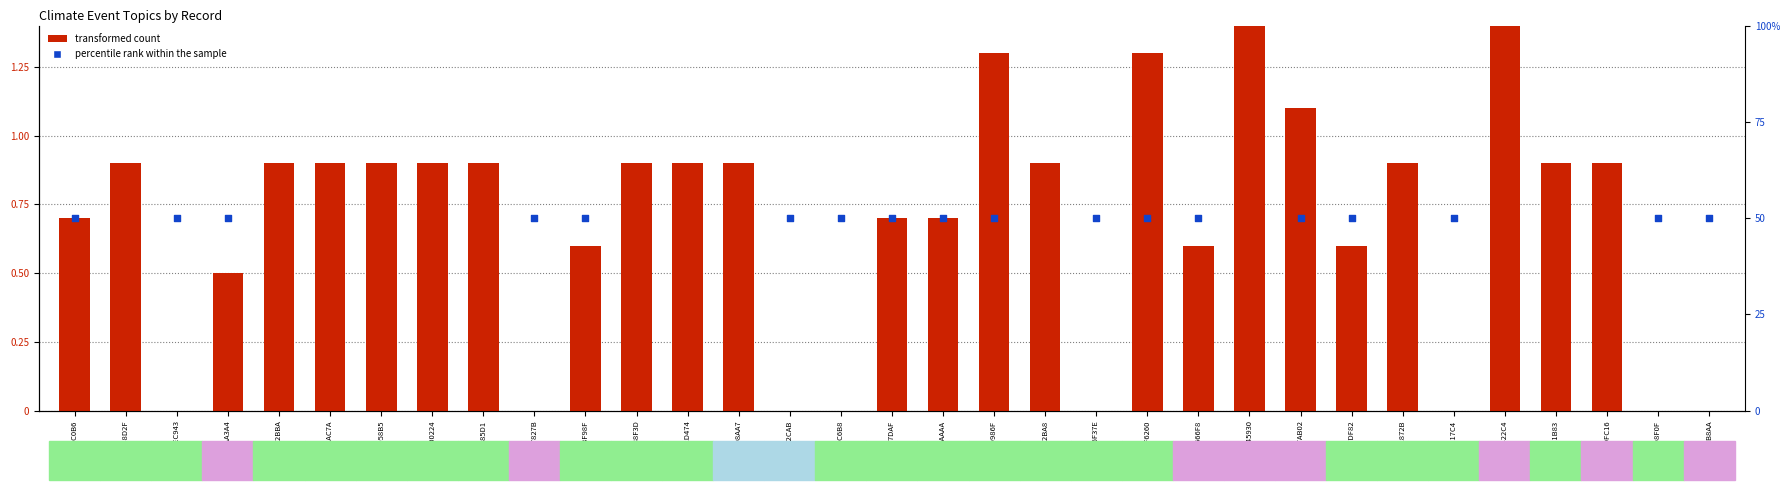

Which series reaches the minimum Y coordinate?

transformed count